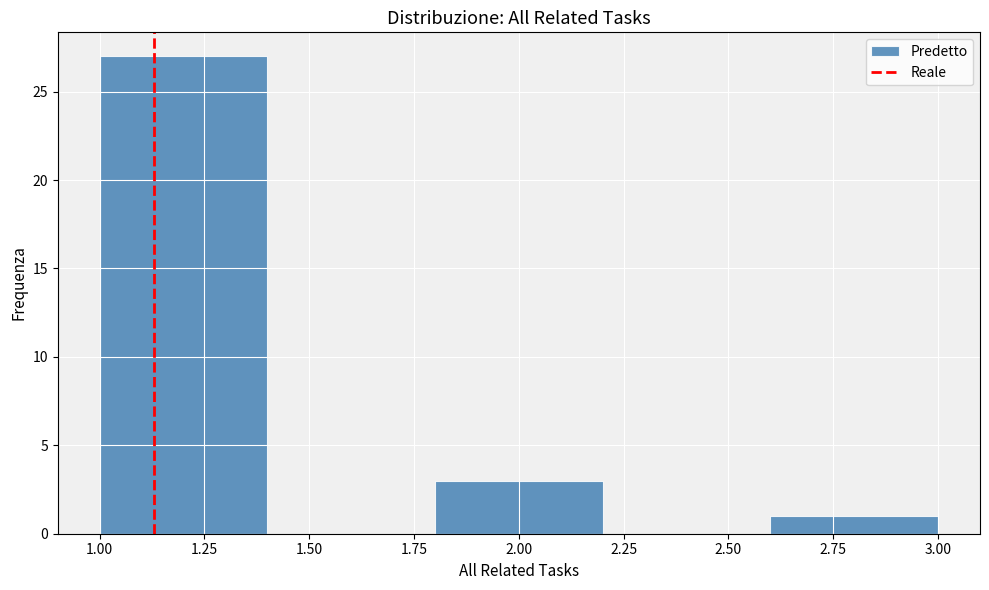

Over which range of the x-axis is the bar tallest?

1.0 to 1.4